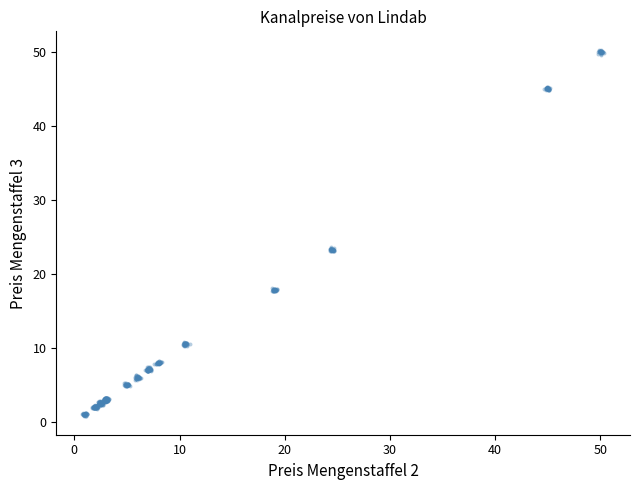

What is the range of X values (max minus min)?

49.6